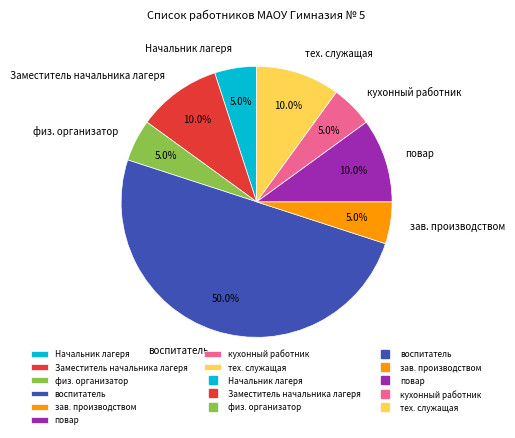

Does физ. организатор account for over 50% of the chart?

No